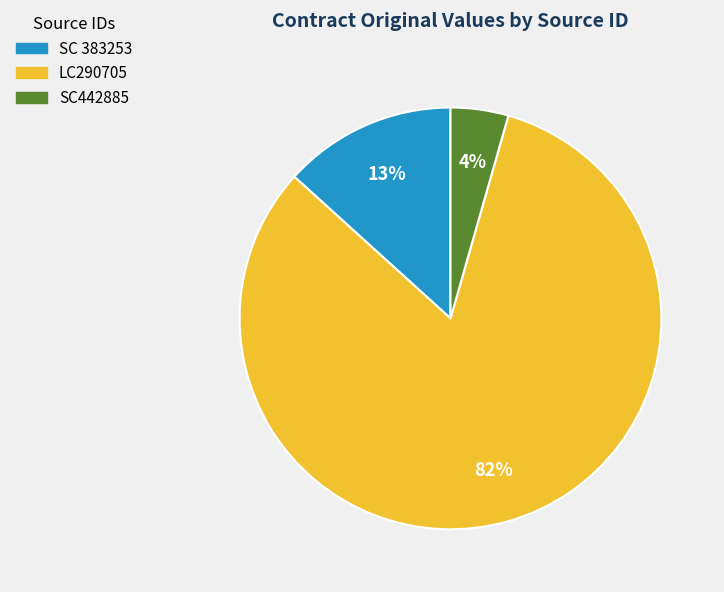

To the nearest percent, what portion does SC 383253 represent?

13%